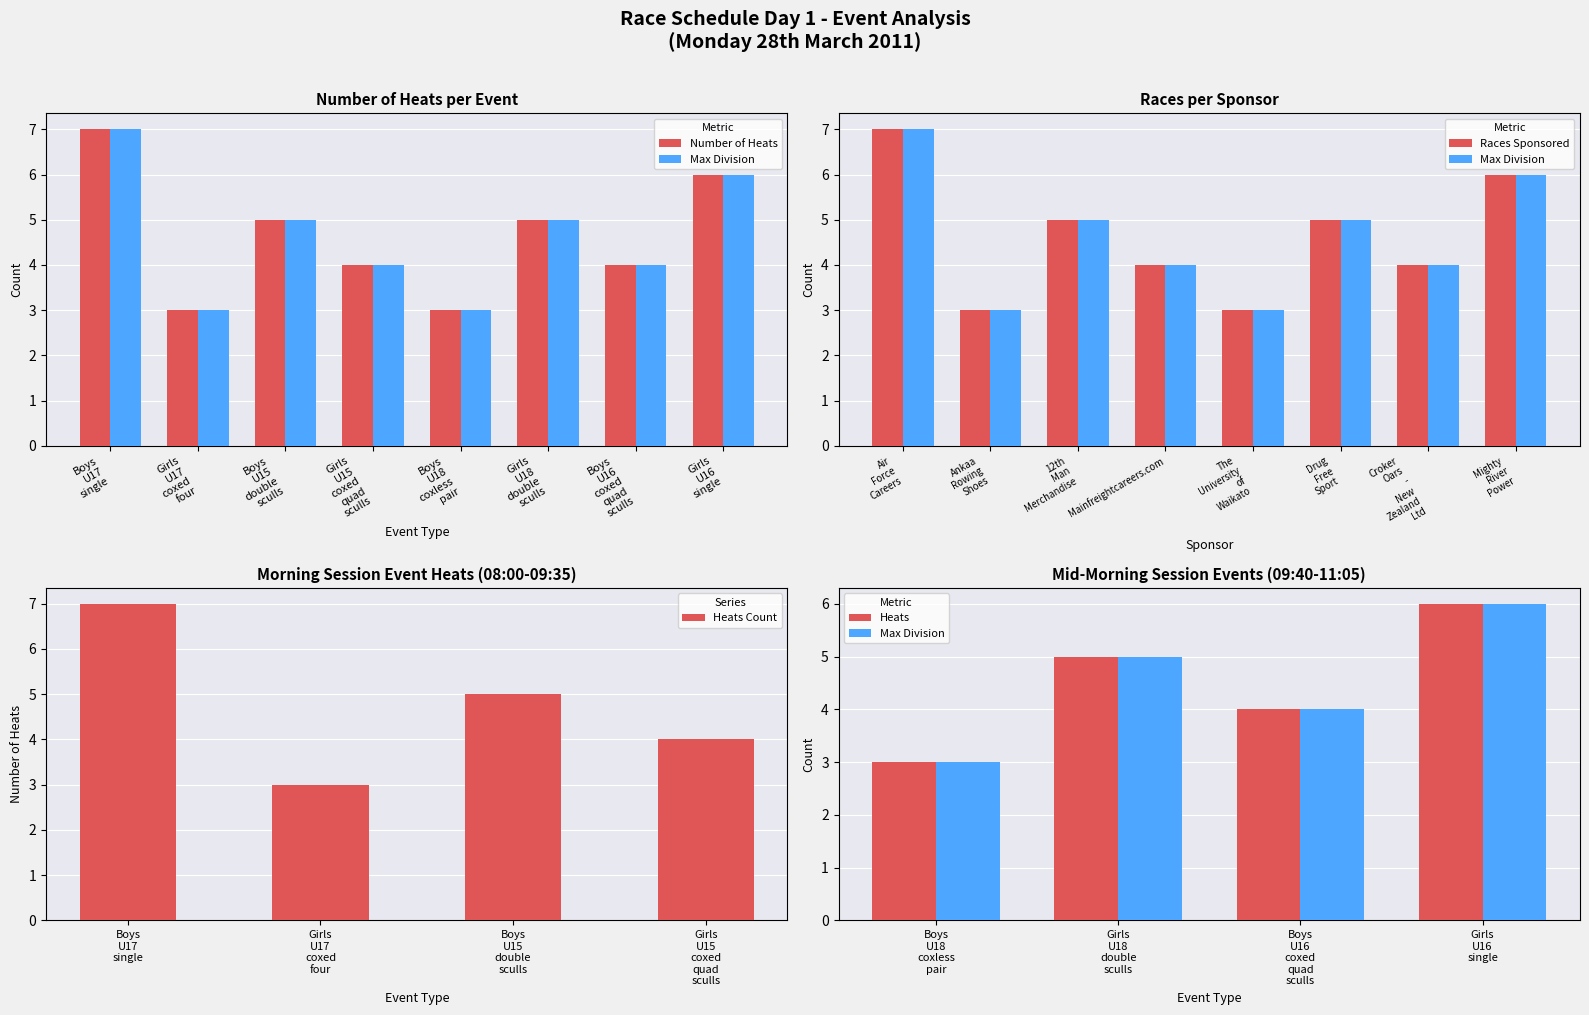

What is the sum of all Heats Count values?

19